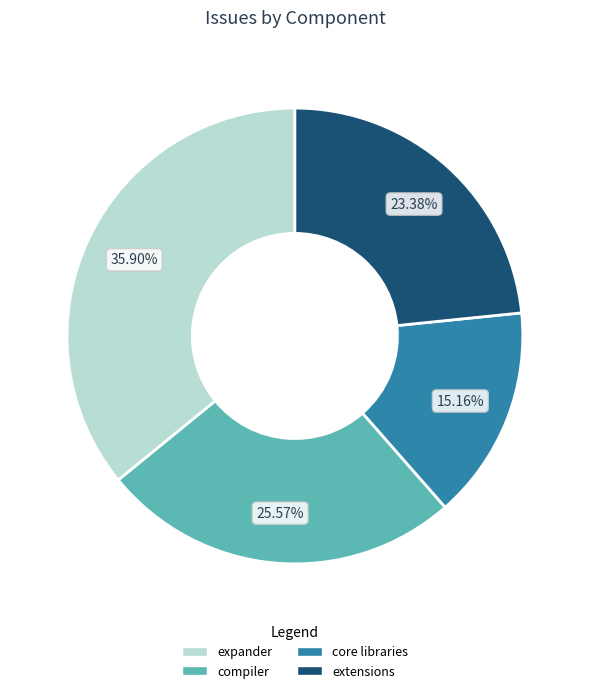

What is the ratio of the value at core libraries to the value at compiler?

0.6